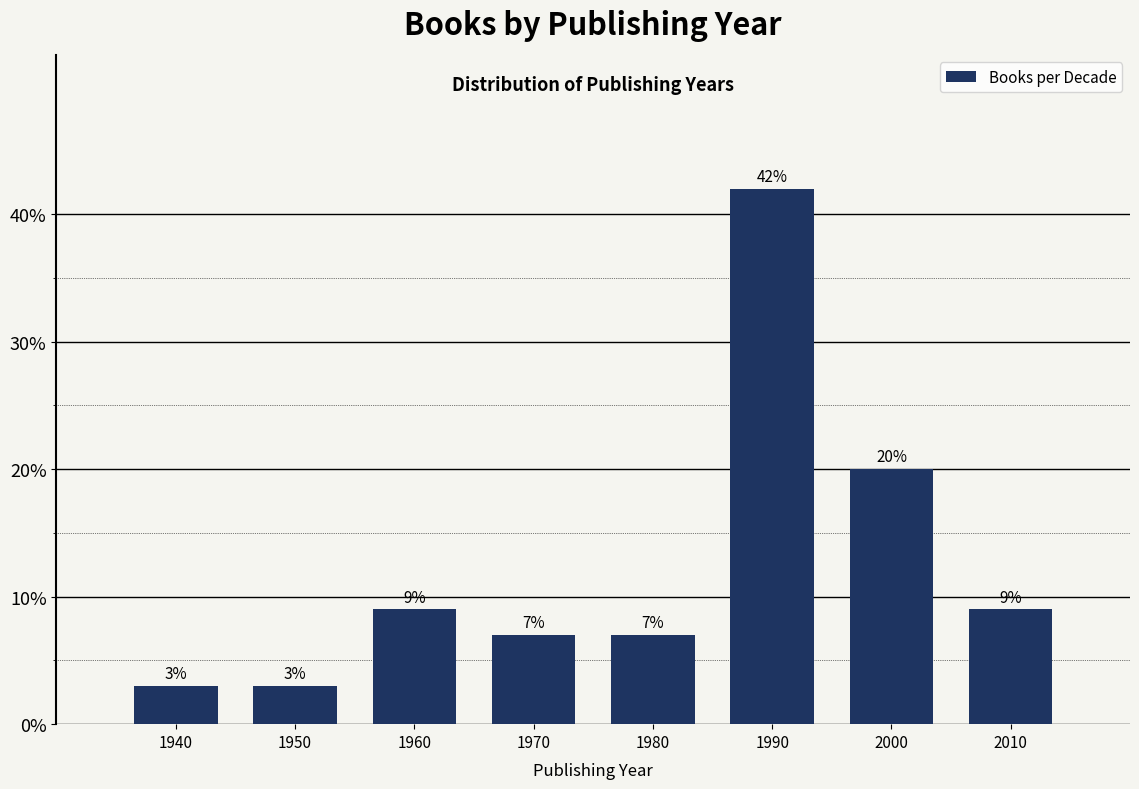

Reading left to right, transcribe all the data shown in this chart.

3.0	3.0	9.0	7.0	7.0	42.0	20.0	9.0